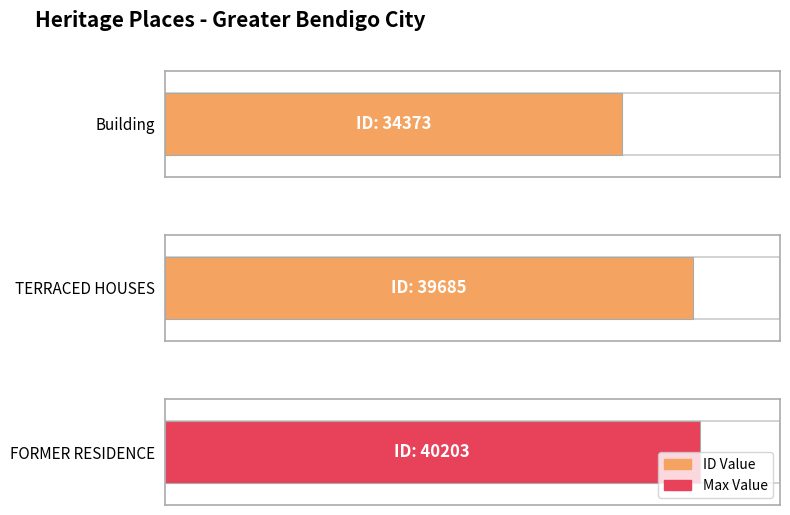

At which label is the value closest to 37288?

TERRACED HOUSES